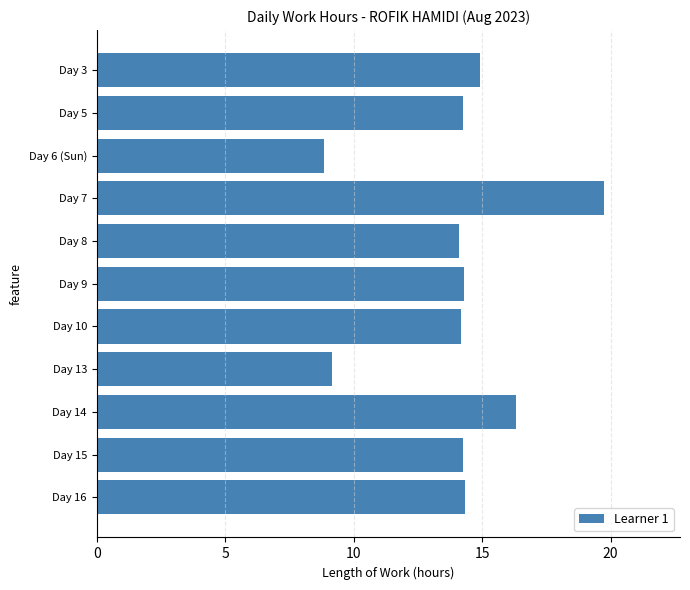

Which has a higher value, Day 14 or Day 5?

Day 14